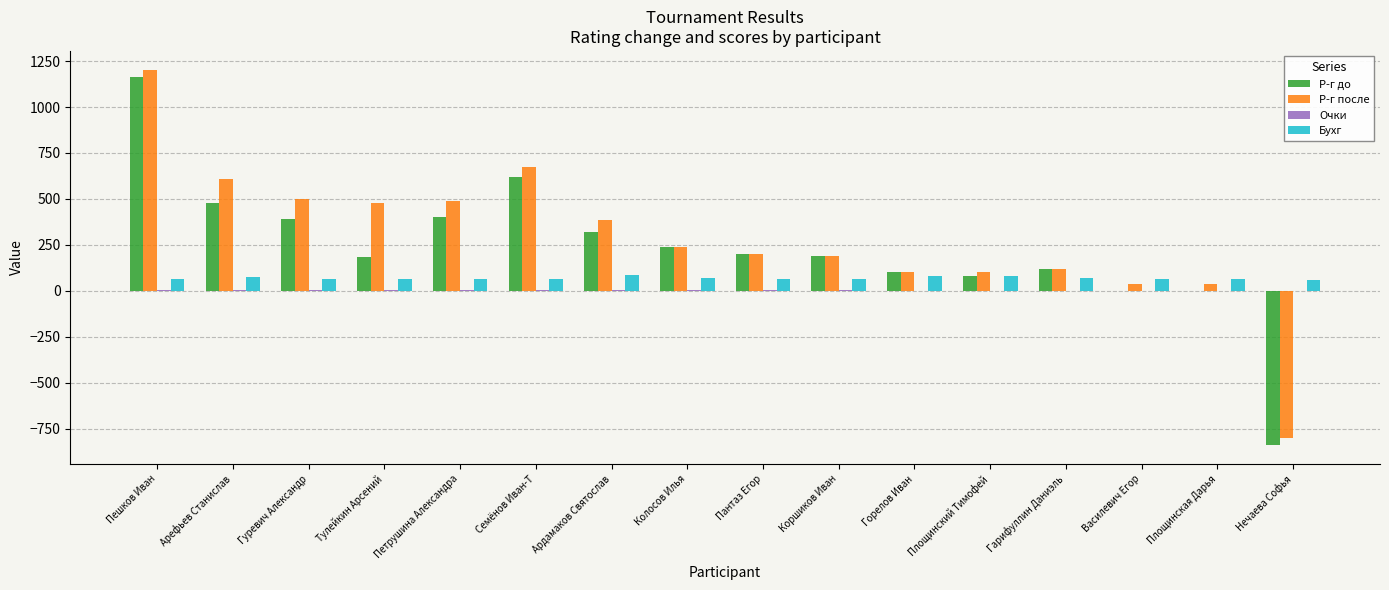

The value of Р-г до at Пантаз Егор is 100.8. True or false?

False